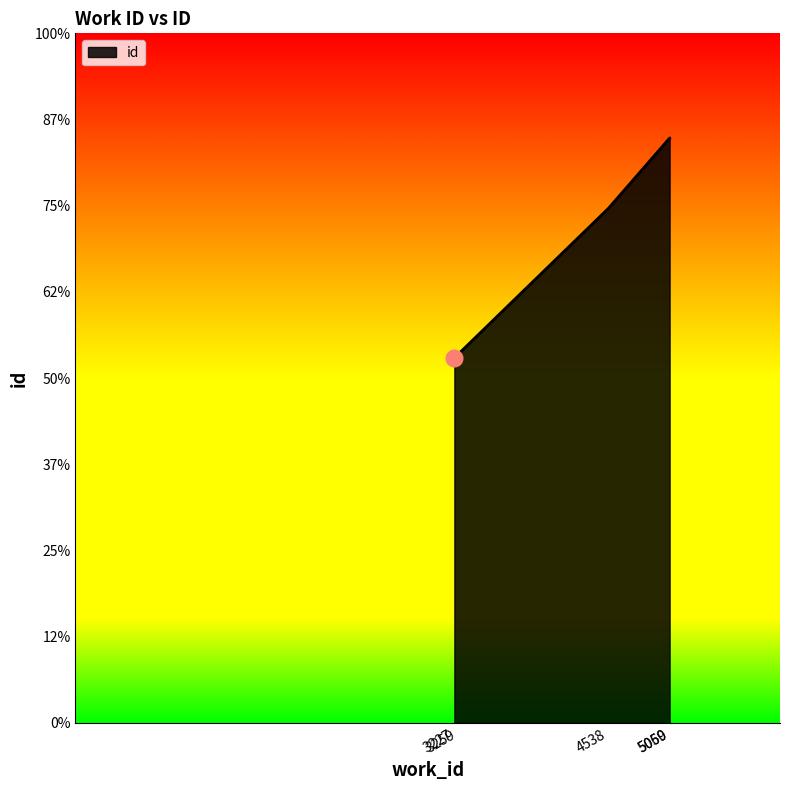

Is this an area chart (filled region under the line)?

Yes